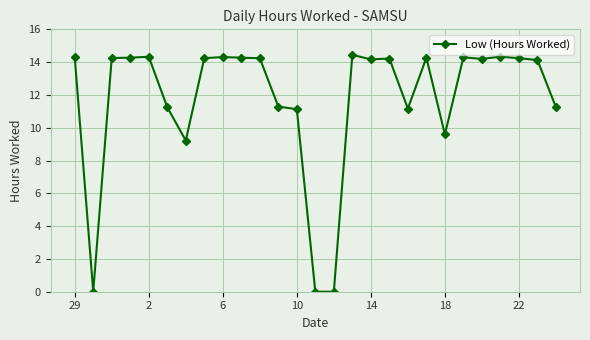

What is the value of the 17th point from the left?

14.2